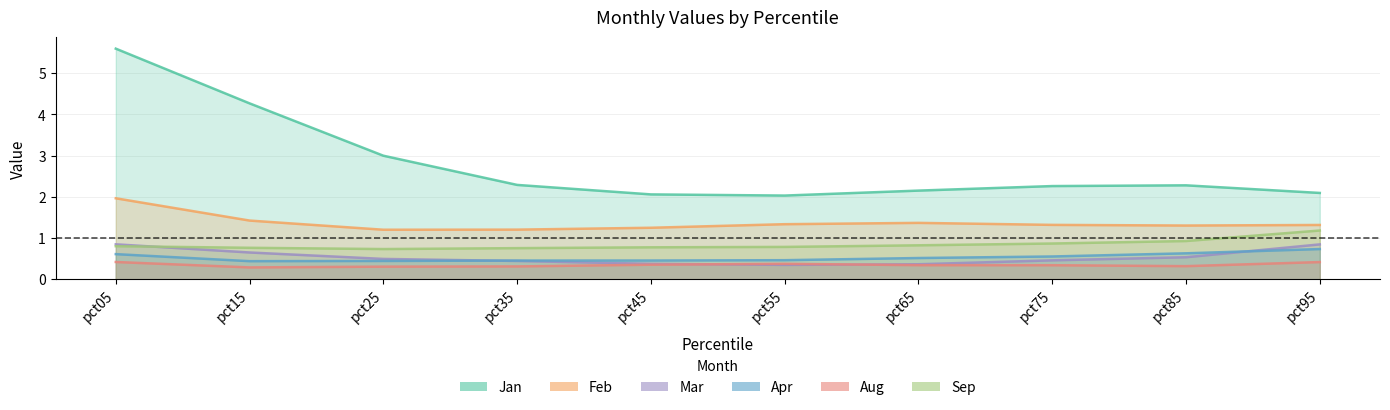

Which series has the largest total across all categories?

Jan